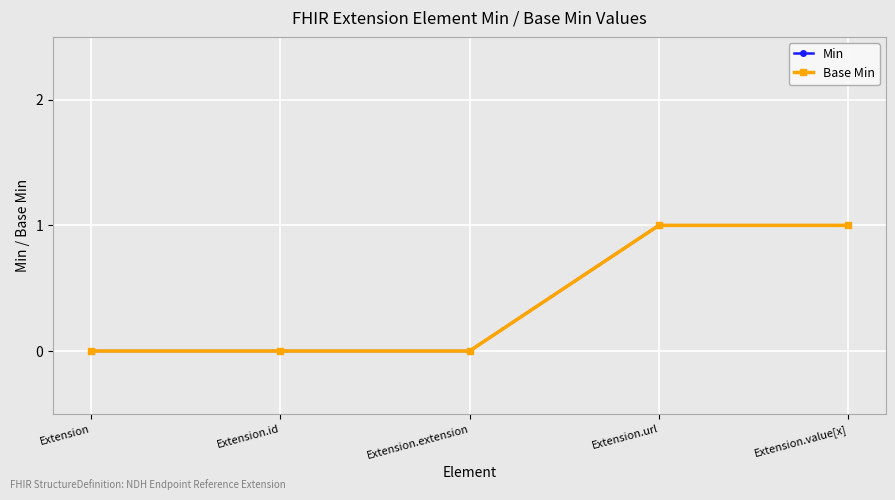

Is this an area chart (filled region under the line)?

No